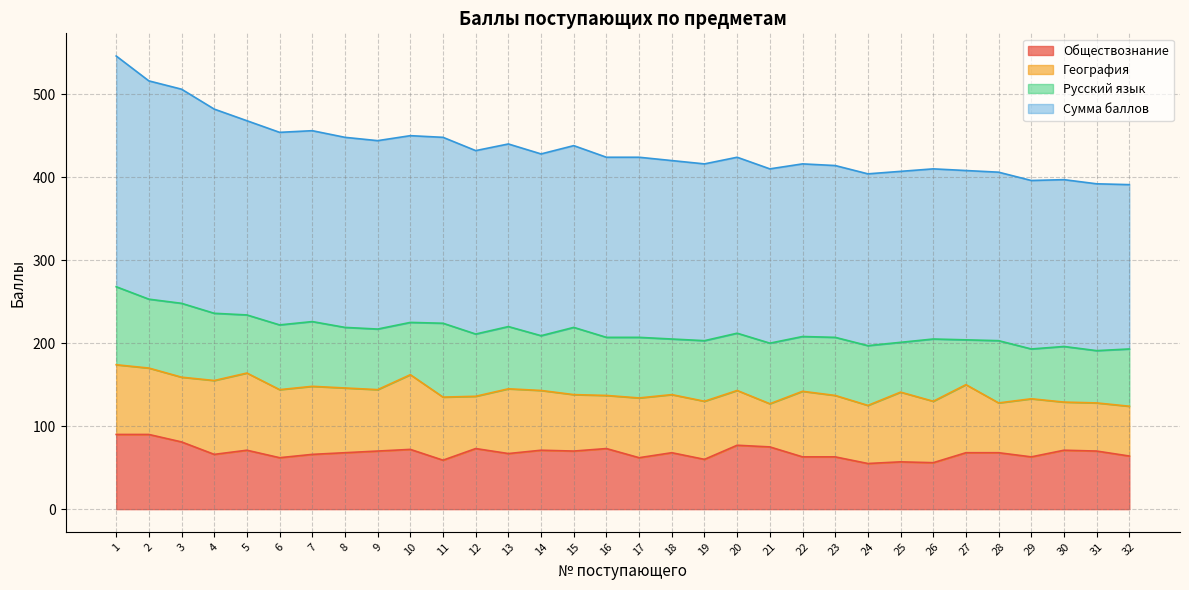

What is the value of the Сумма баллов point at the 31st from the left?

392